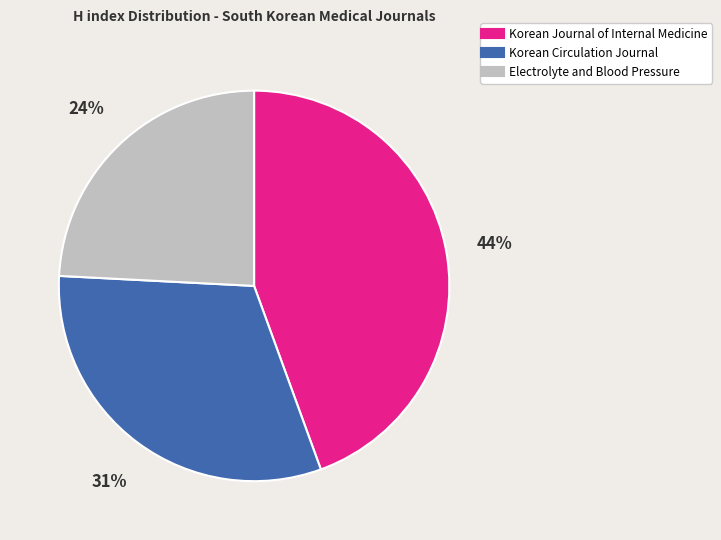

To the nearest percent, what percentage of the pie is Korean Circulation Journal?

31%